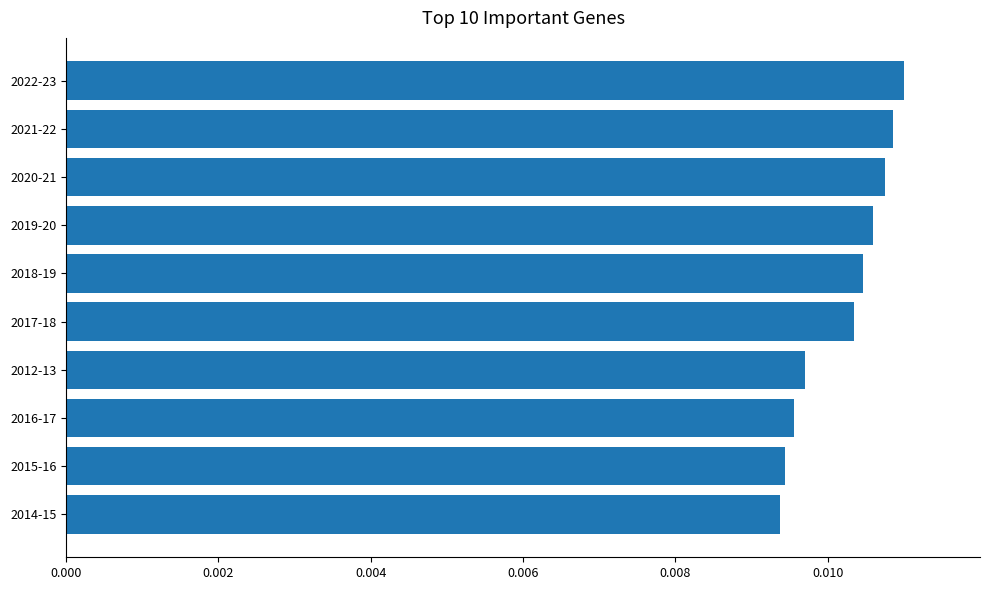

How many bars are there in total?

10